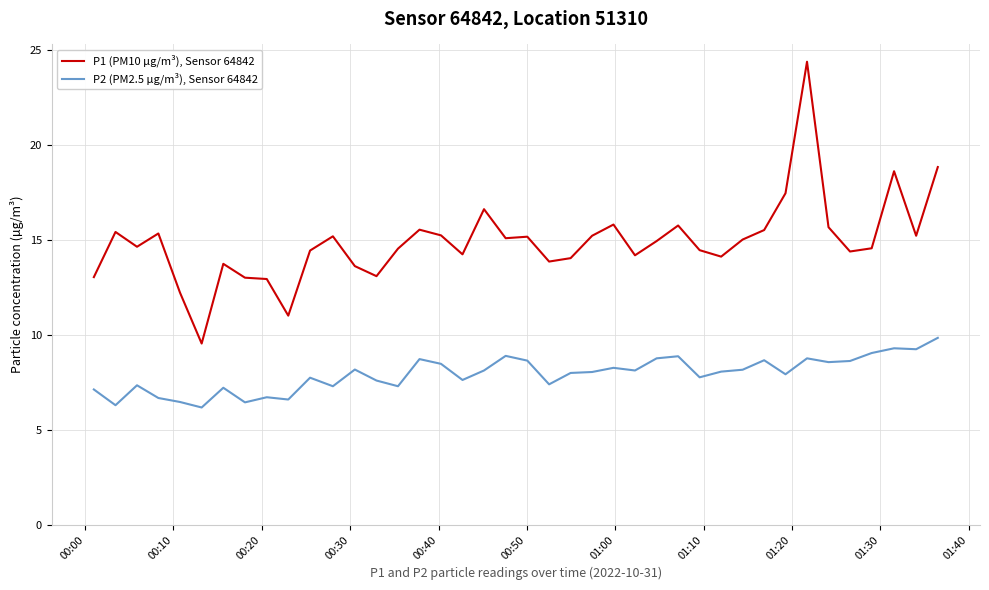

What is the minimum value for P2 (PM2.5 µg/m³), Sensor 64842?

6.2